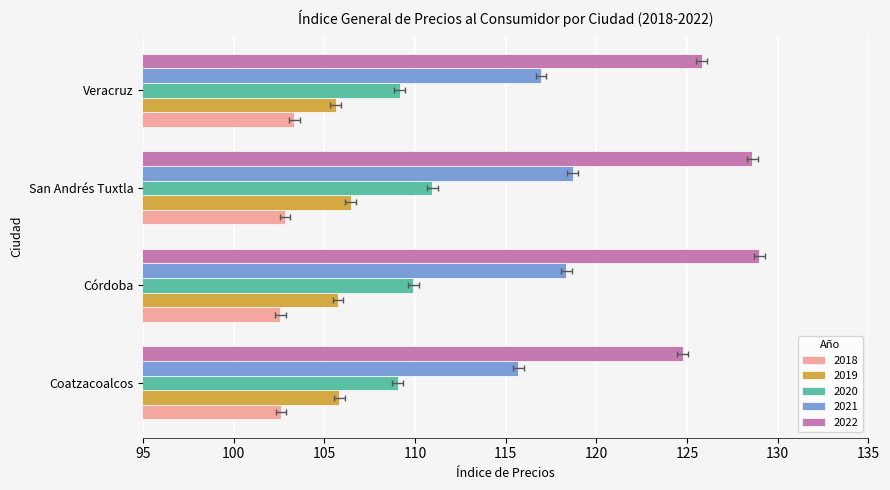

Reading left to right, what are all the values shown in this chart?

2018: 102.6	102.6	102.8	103.4
2019: 105.8	105.8	106.5	105.6
2020: 109.1	109.9	111.0	109.2
2021: 115.7	118.3	118.7	117.0
2022: 124.8	129.0	128.6	125.8